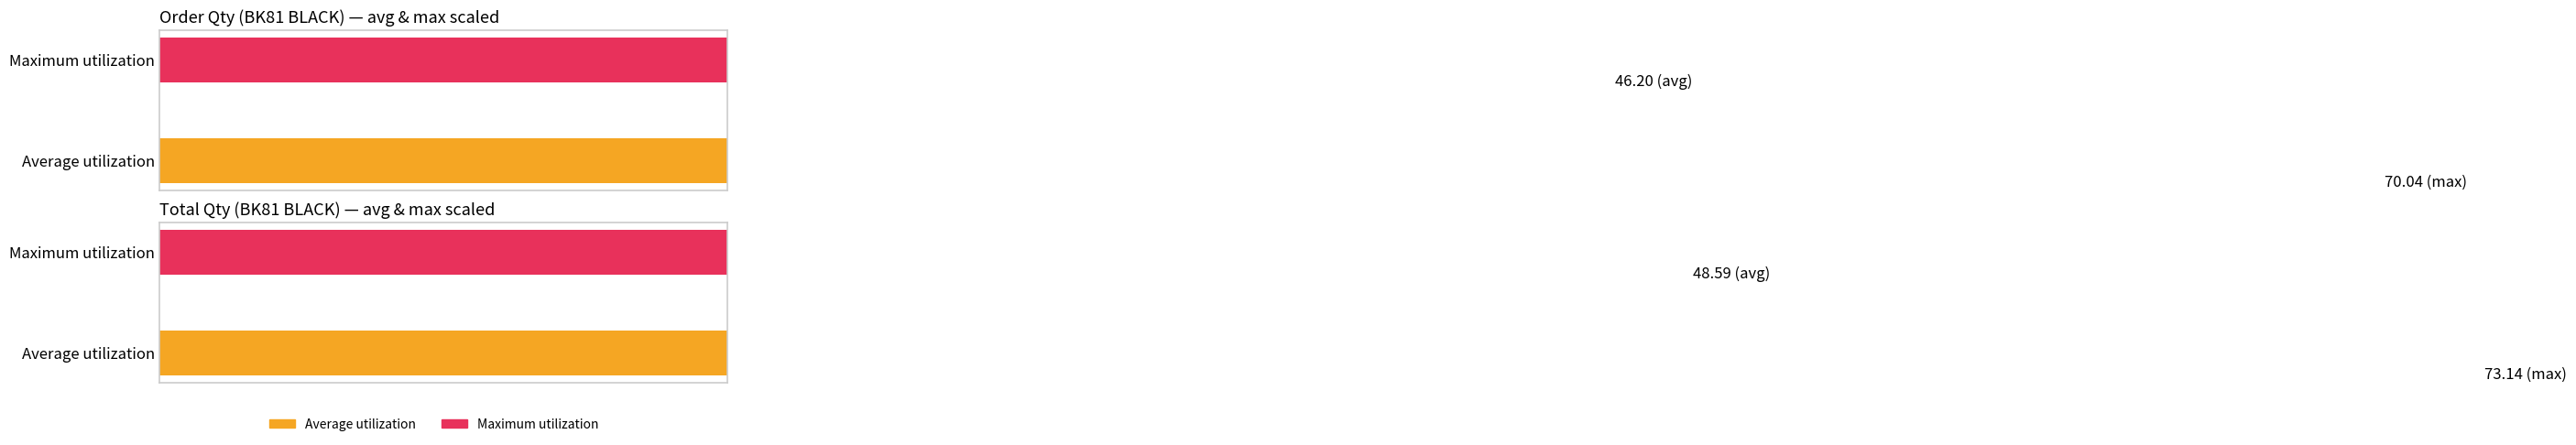

How many bars are there in each group?

2